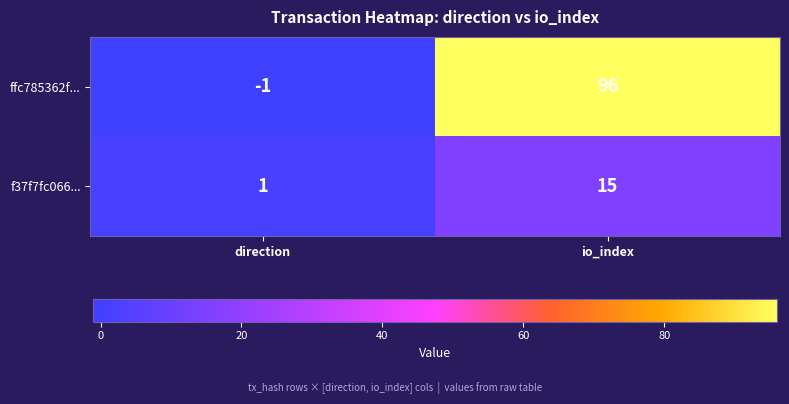

Which series has the largest total across all categories?

ffc785362f...